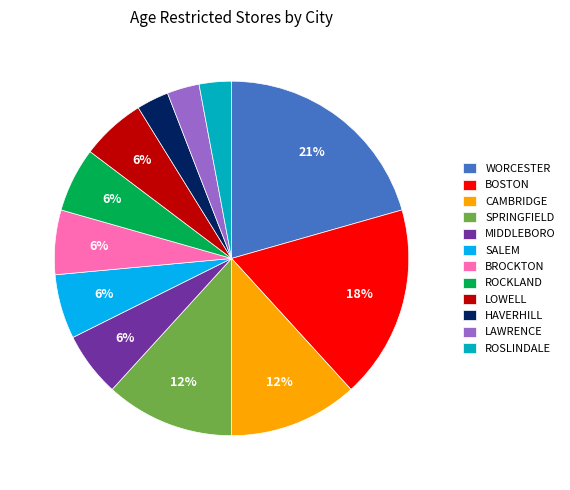

To the nearest percent, what is the difference between the largest and smallest slice percentages?

18%